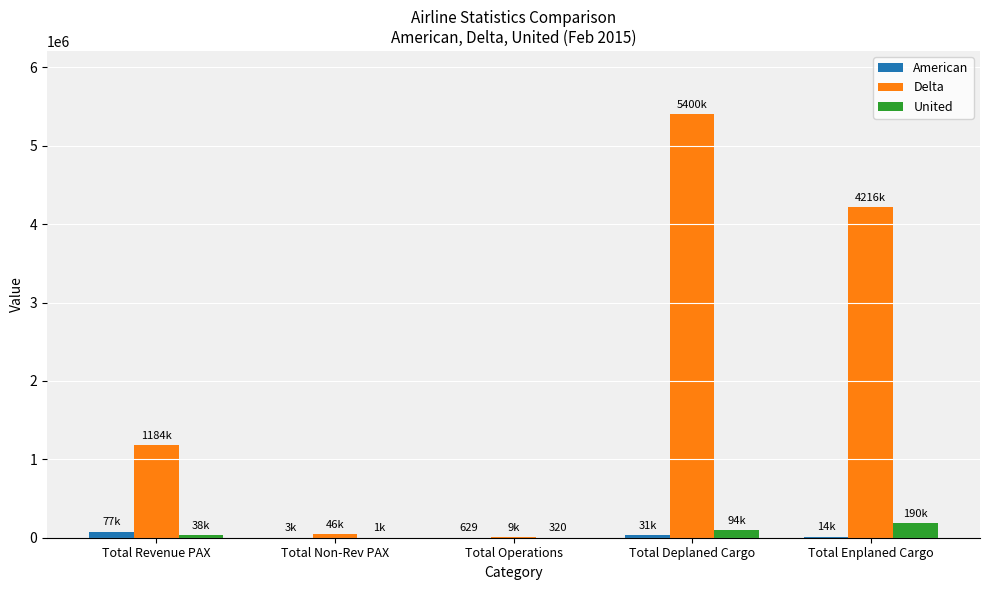

What is the greatest value displayed?

5399732